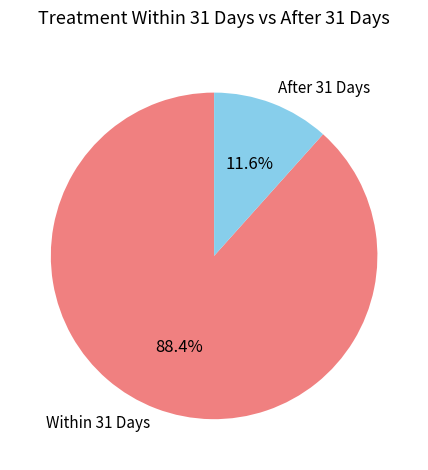

Which has a higher value, Within 31 Days or After 31 Days?

Within 31 Days